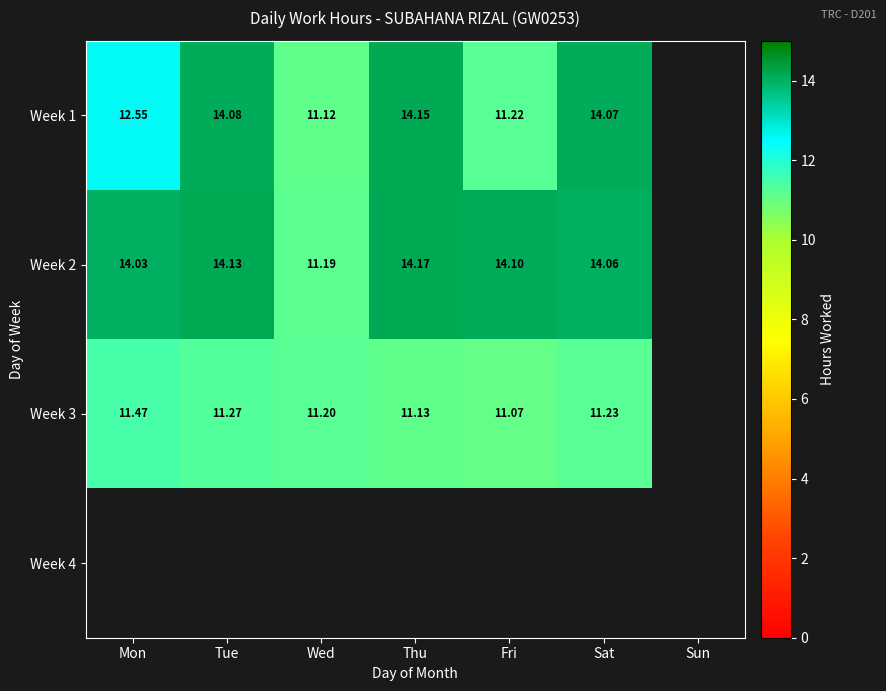

Is the value of Week 1 at Mon greater than the value of Week 2 at Mon?

No